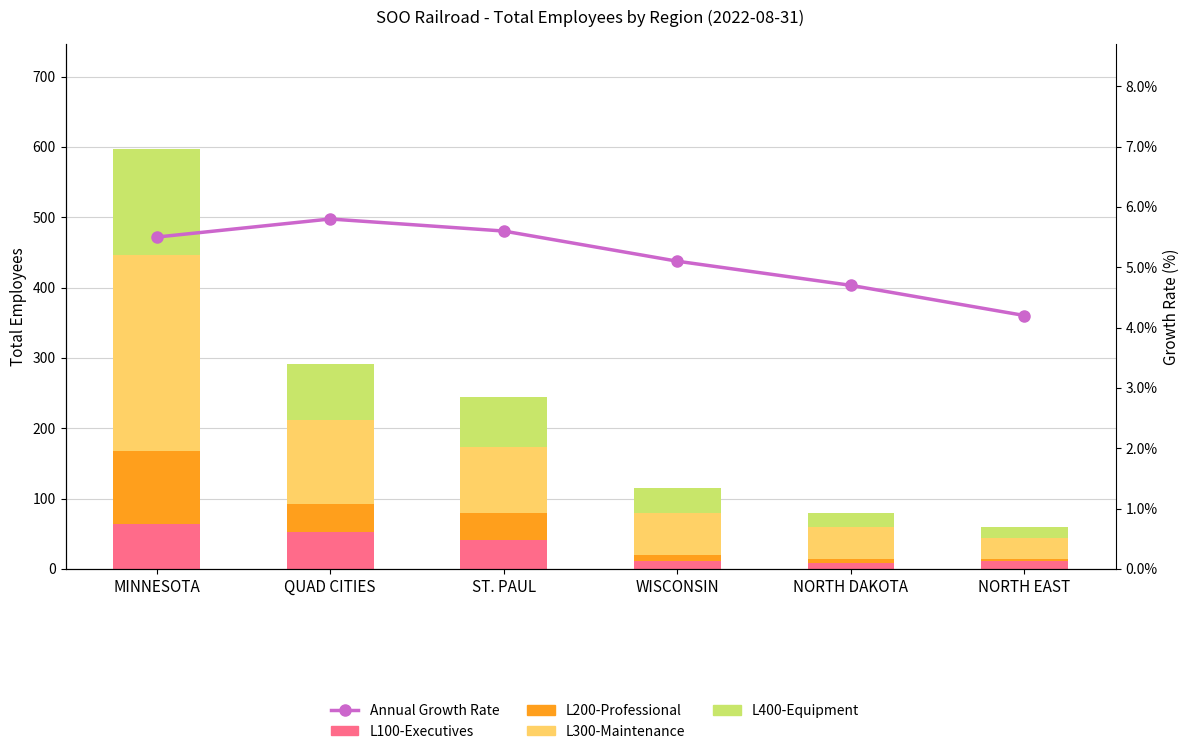

What is the difference between the second highest and second lowest values in the L200-Professional series?

34.0